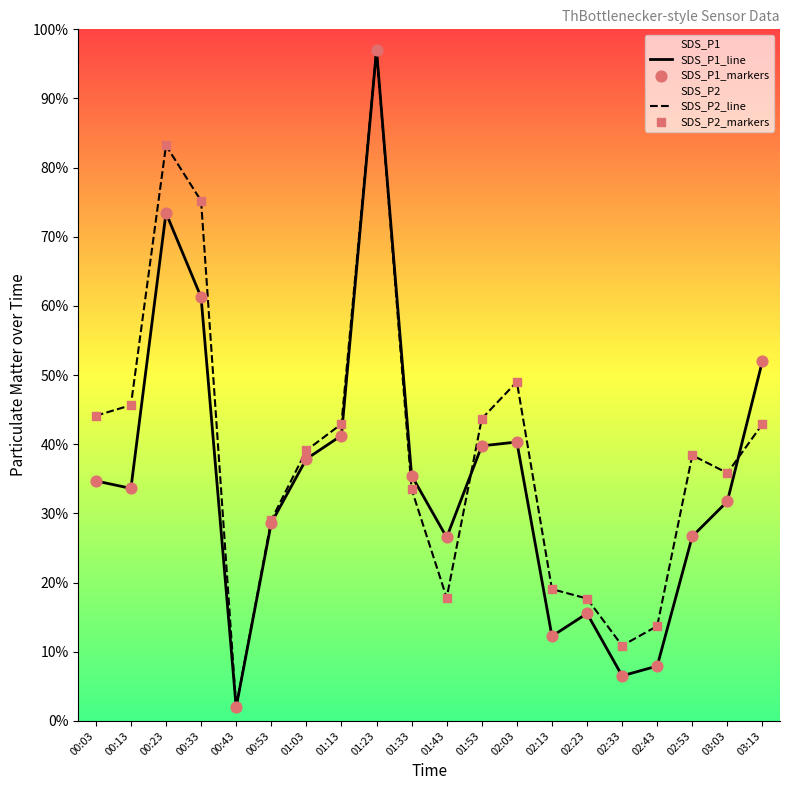

Which series reaches the minimum Y coordinate?

SDS_P1_line